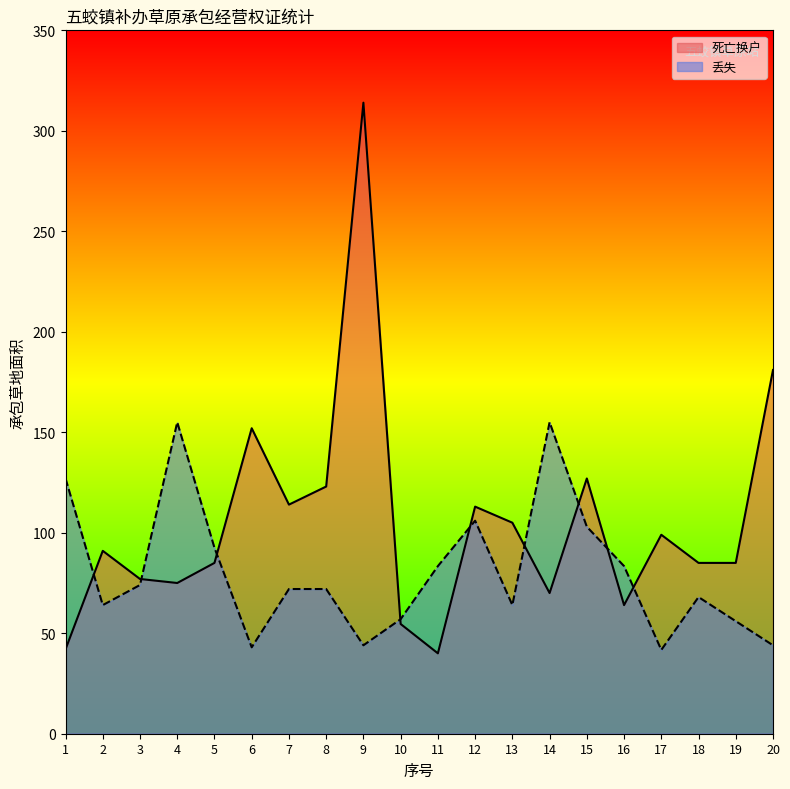

Is the value of 死亡换户 at 18 greater than the value of 丢失 at 5?

No